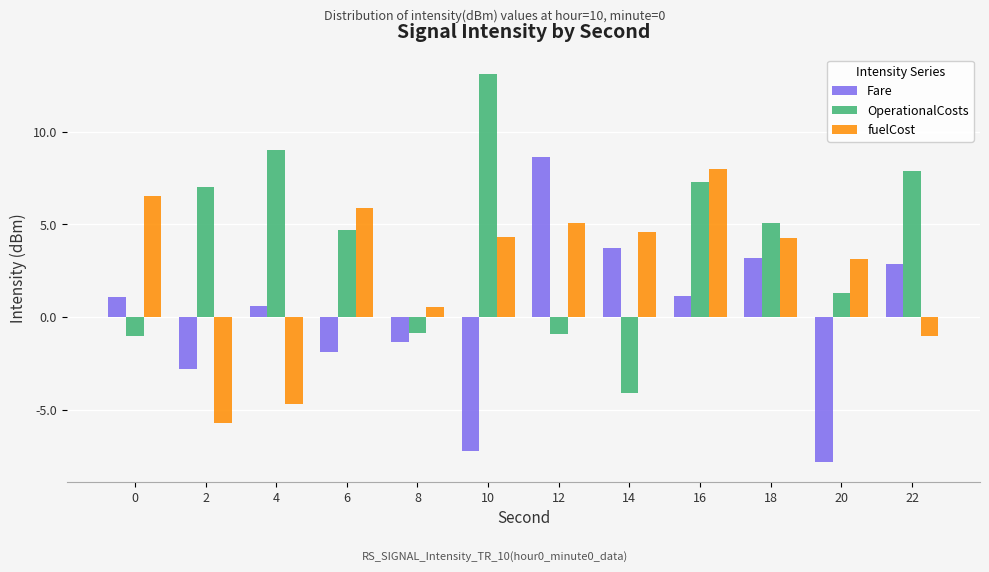

Which series changed the most between 8 and 14?

Fare